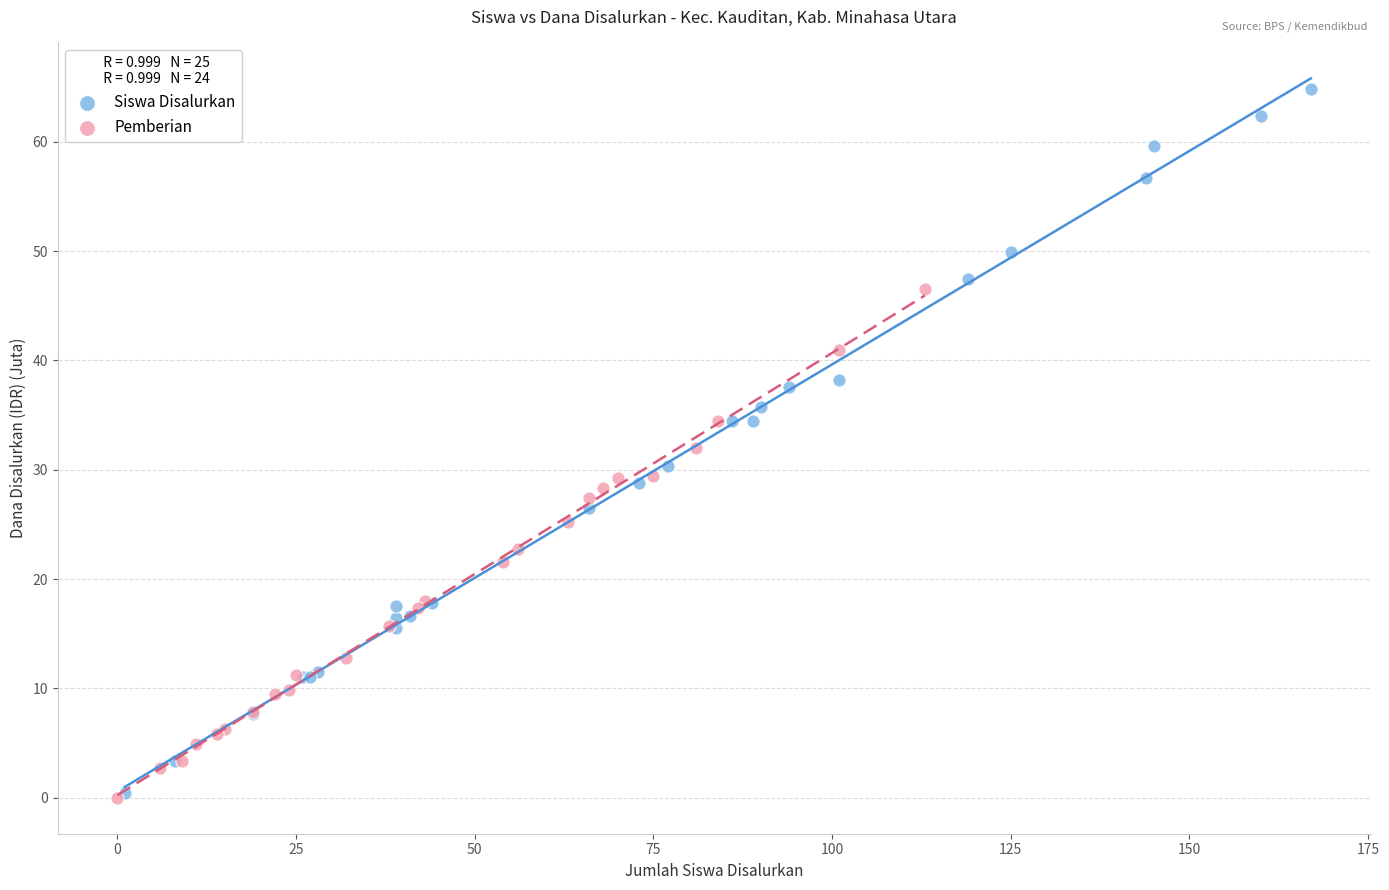

Which series has the largest Y range (max minus min)?

Siswa Disalurkan